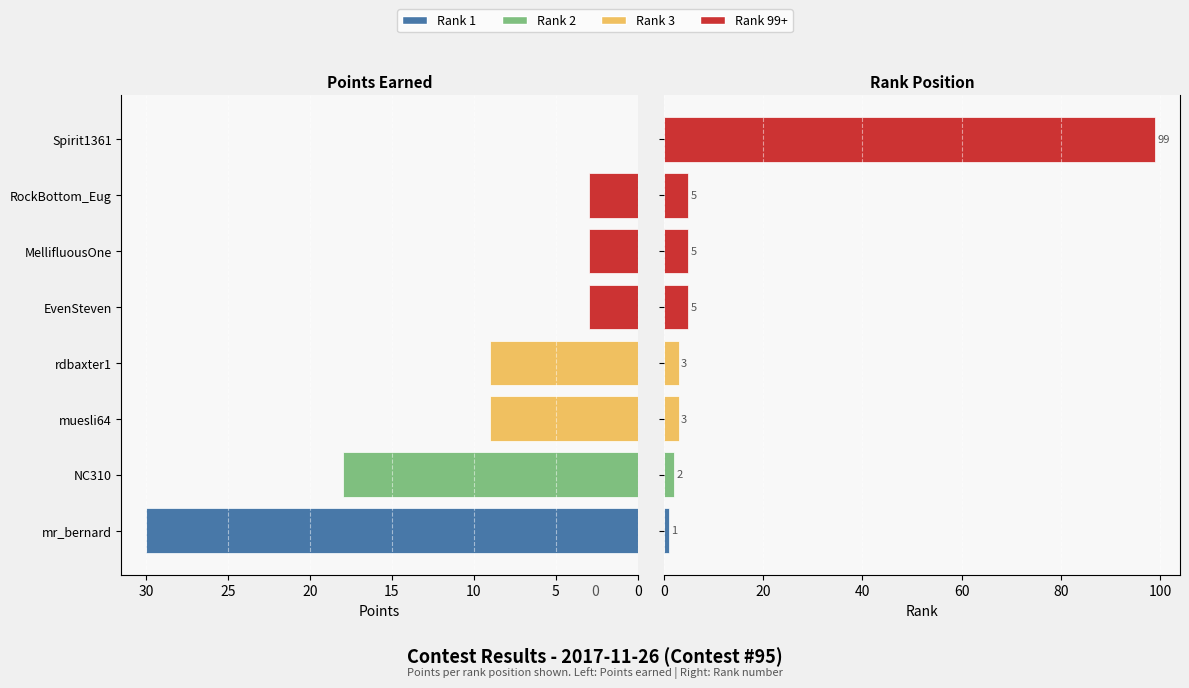

Reading left to right, what are all the values shown in this chart?

Points: 30	18	9	9	3	3	3	0
Rank: 1	2	3	3	5	5	5	99